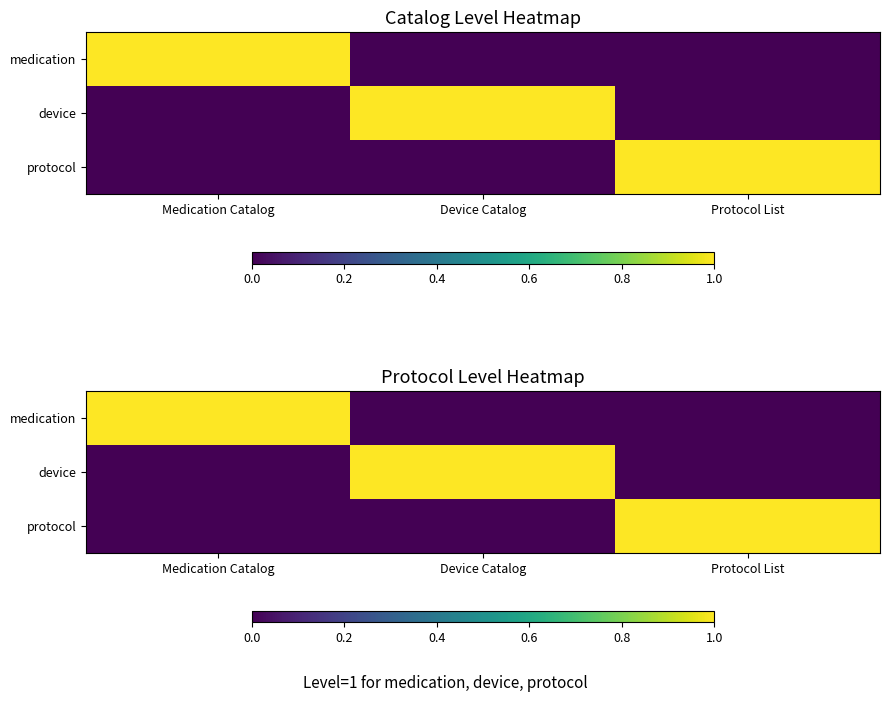

Rank the categories by device value from highest to lowest.

Device Catalog, Medication Catalog, Protocol List